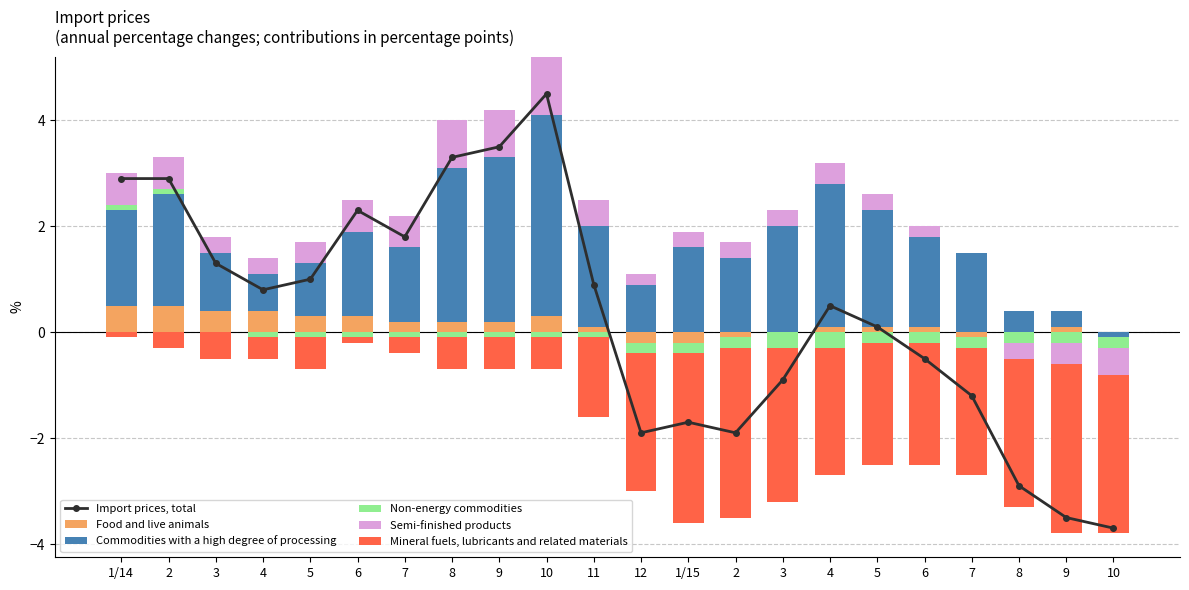

Does the chart contain any negative values?

Yes